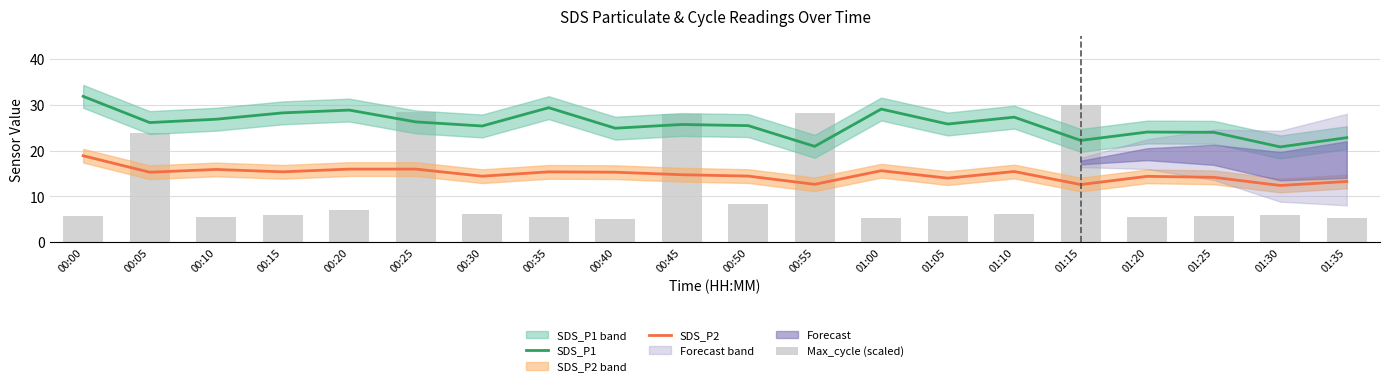

What is the minimum value for SDS_P1?

20.8